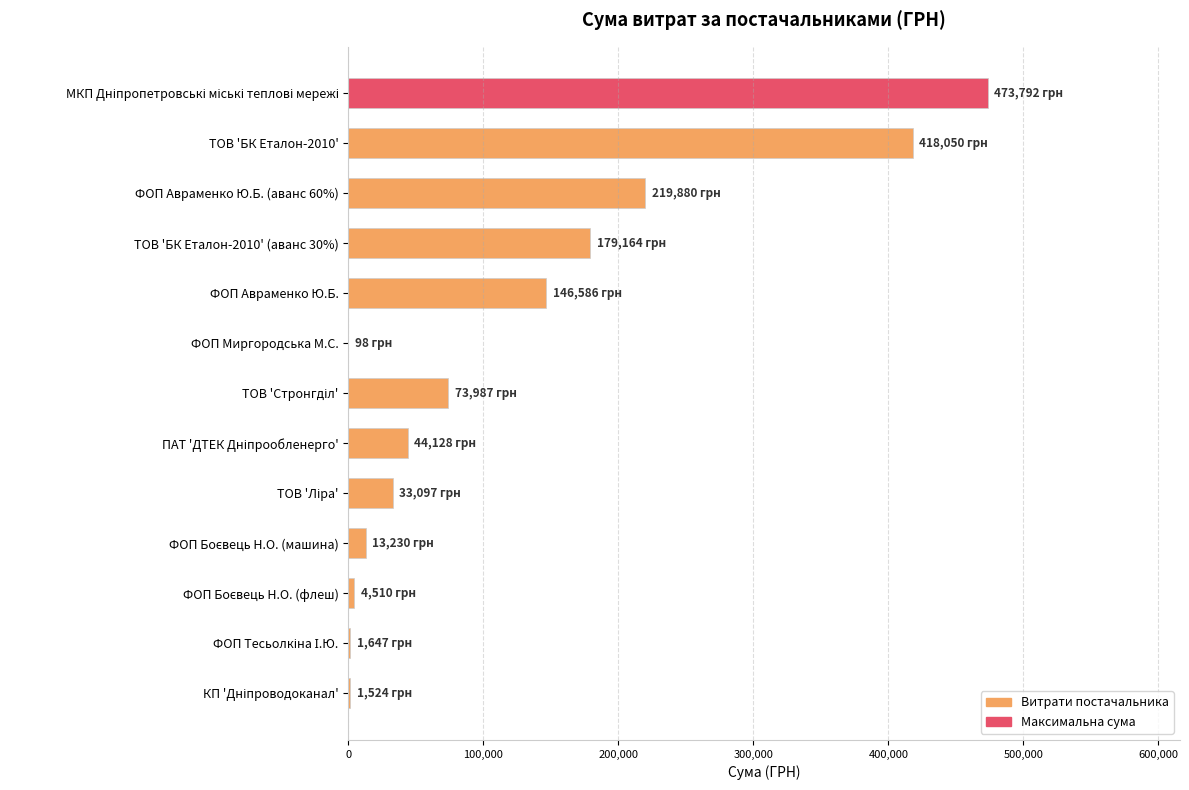

What is the maximum value shown in the chart?

473791.9